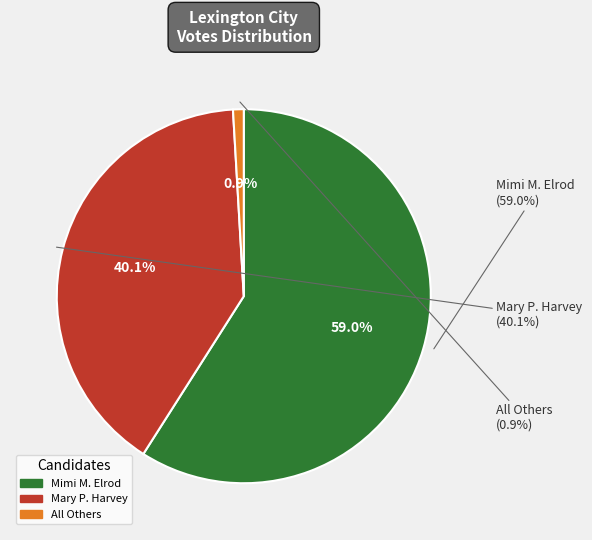

Which slice is the smallest?

All Others